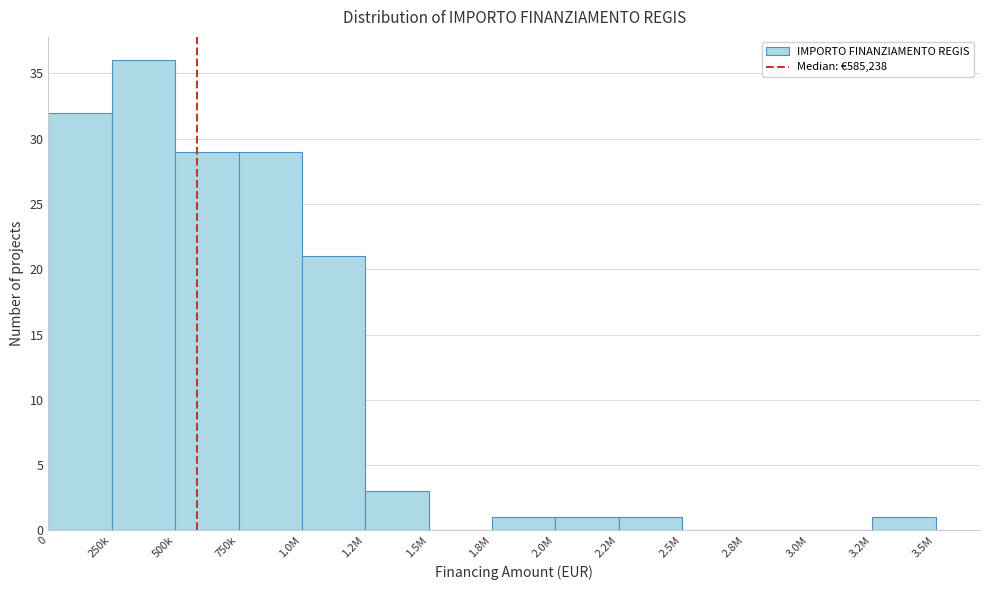

Reading left to right, transcribe all the data shown in this chart.

0=32	250k=36	500k=29	750k=29	1.0M=21	1.2M=3	1.5M=0	1.8M=1	2.0M=1	2.2M=1	2.5M=0	2.8M=0	3.0M=0	3.2M=1